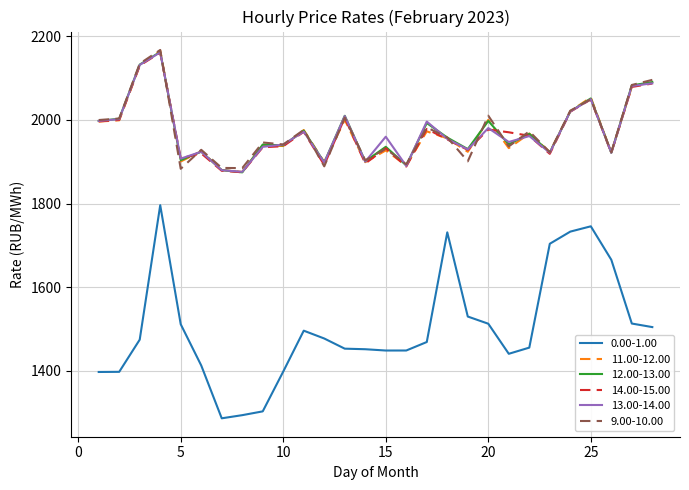

Does the chart have visible grid lines?

Yes